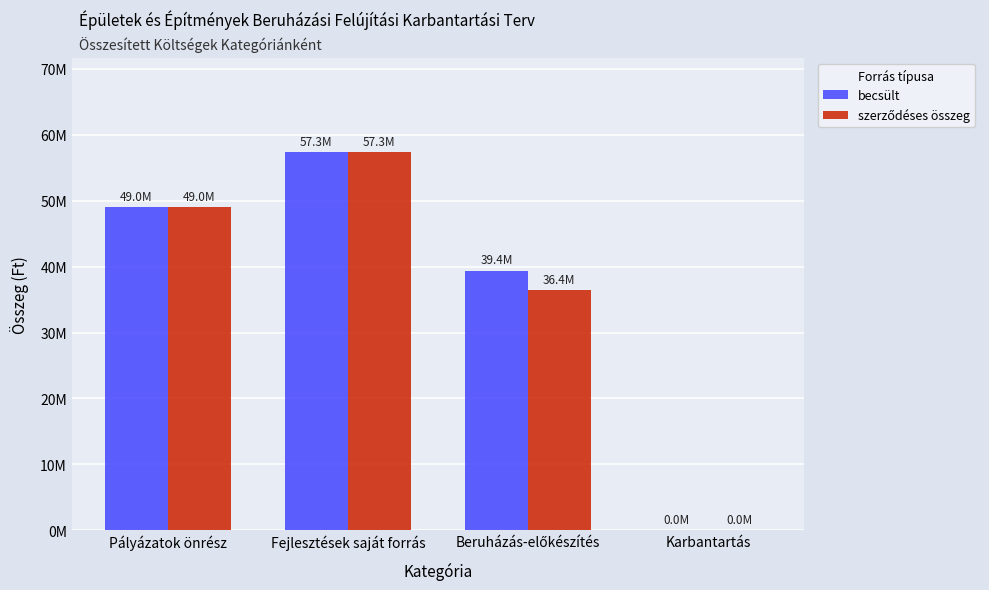

Which series has the largest range (max minus min)?

becsült